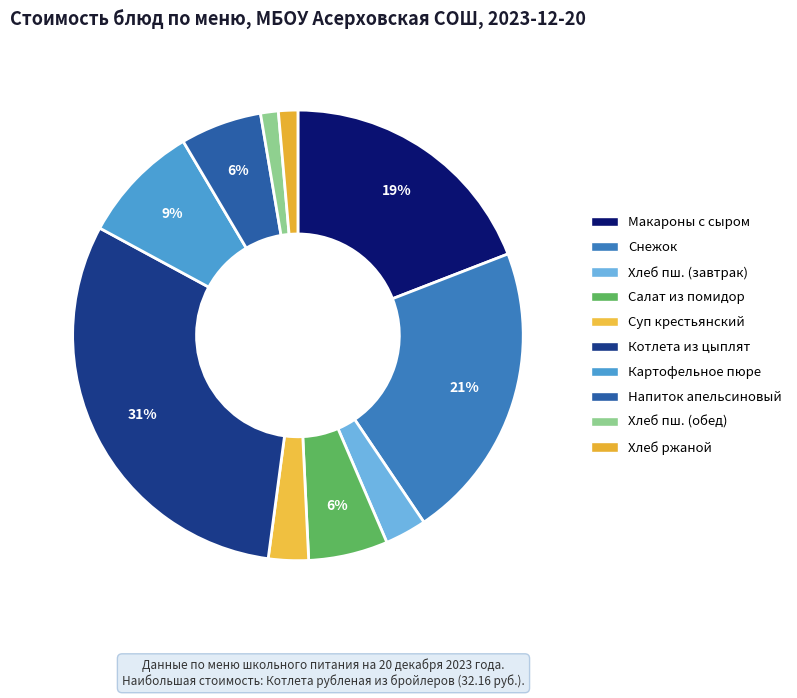

What is the largest slice in the pie chart?

Котлета рубленая из бройлеров